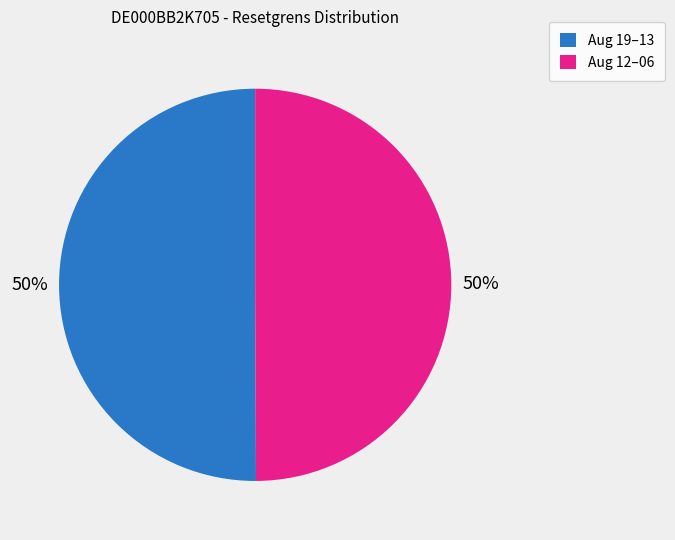

How many slices are in this pie chart?

2